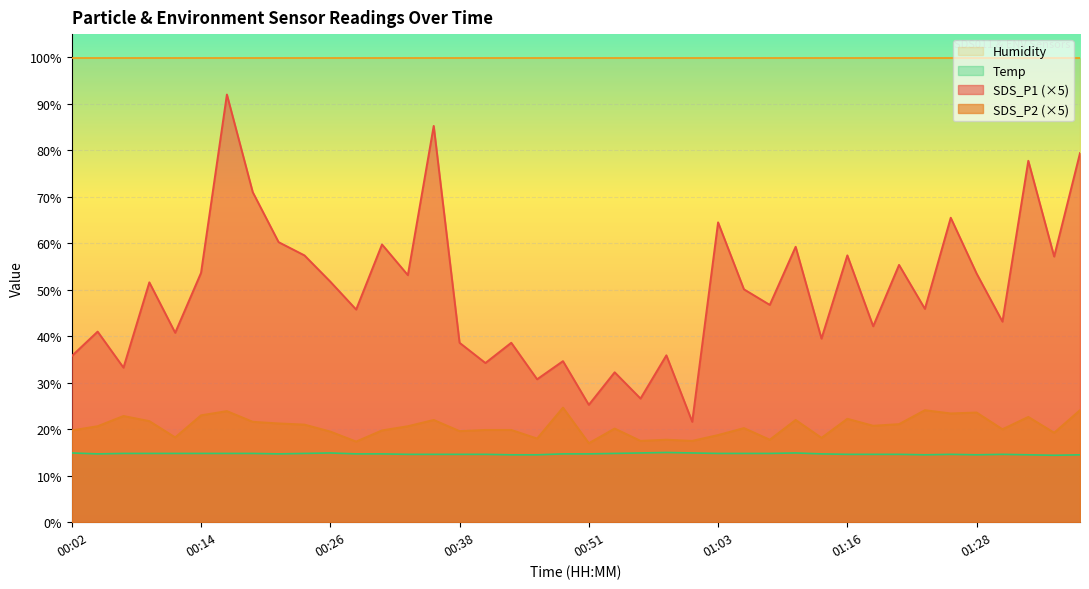

List the series in order of their peak value, highest first.

Humidity, SDS_P1 (×5), SDS_P2 (×5), Temp